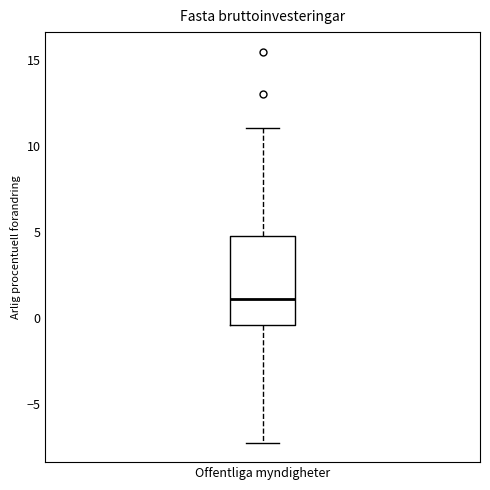

Transcribe this box plot: give where the median line is, the range the box spans, and where the two whiskers end, as read against the y-axis. The values are not printed on the chart, so give them approximately, as read against the axis.

median 1.0, box -0.5 to 5.0, whiskers -7.0 to 11.0